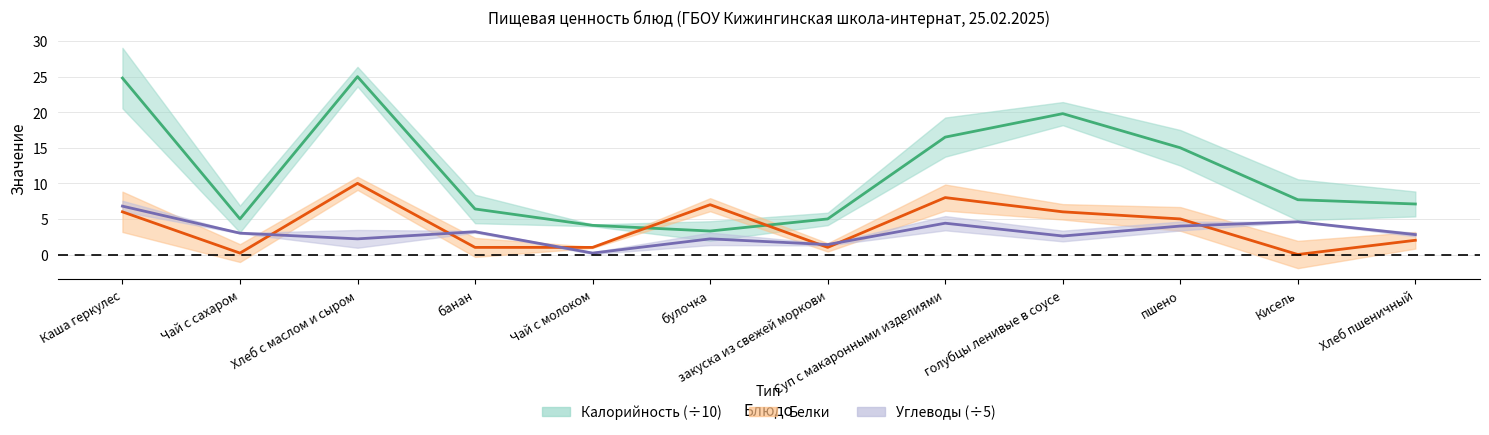

Reading left to right, what are all the values shown in this chart?

Калорийность: 24.8	5.0	25.0	6.4	4.1	3.3	5.0	16.5	19.8	15.0	7.7	7.1
Белки: 6.0	0.2	10.0	1.0	1.0	7.0	1.0	8.0	6.0	5.0	0.0	2.0
Углеводы: 6.8	3.0	2.2	3.2	0.2	2.2	1.4	4.4	2.6	4.0	4.6	2.8